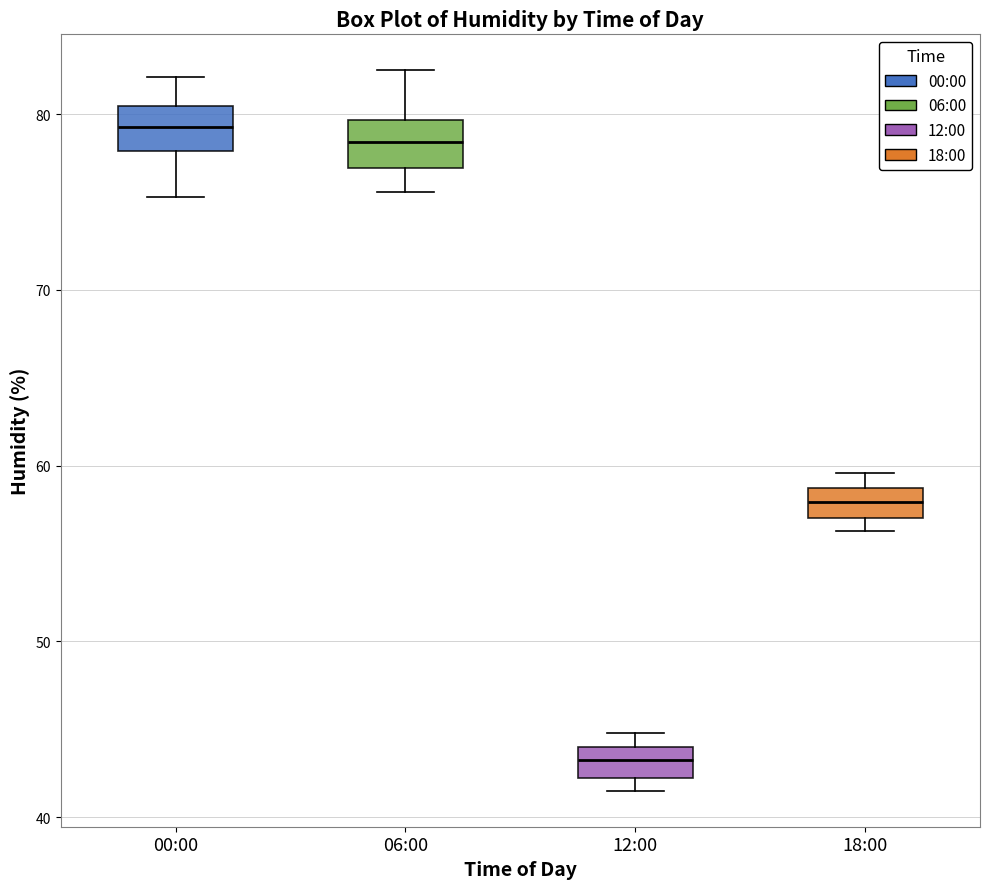

Reading left to right, read every box against the y-axis: the position of its median line, the range the box covers, and the ends of its whiskers. The values are not printed on the chart, so give them approximately, as read against the axis.

00:00: median 79, box 78 to 80, whiskers 75 to 82
06:00: median 78, box 77 to 80, whiskers 76 to 83
12:00: median 43, box 42 to 44, whiskers 42 (just below the box's lower edge) to 45
18:00: median 58, box 57 to 59, whiskers 56 to 60